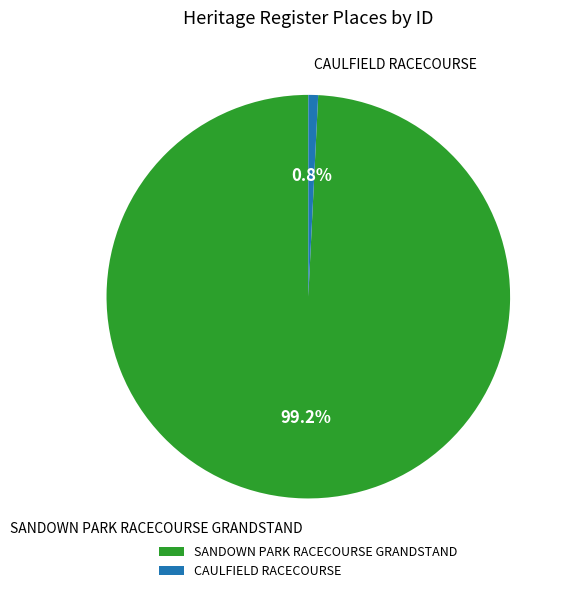

To the nearest percent, what percentage of the pie is SANDOWN PARK RACECOURSE GRANDSTAND?

99%